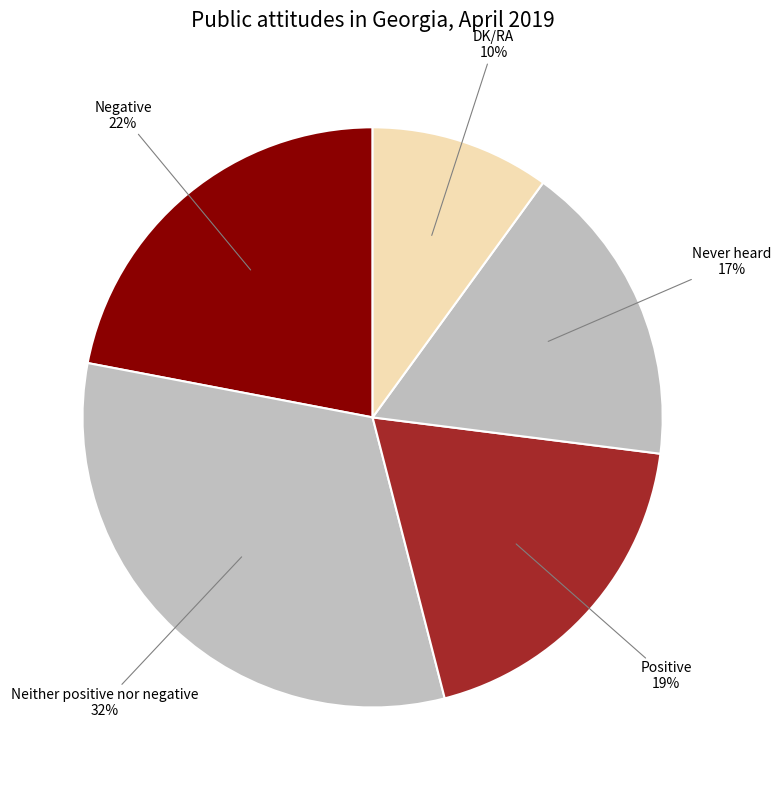

Which slice is the smallest?

DK/RA